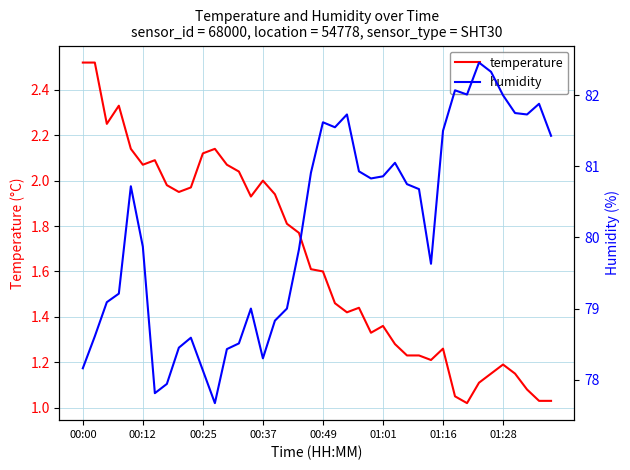

At which category does the chart reach its minimum across all series?

32